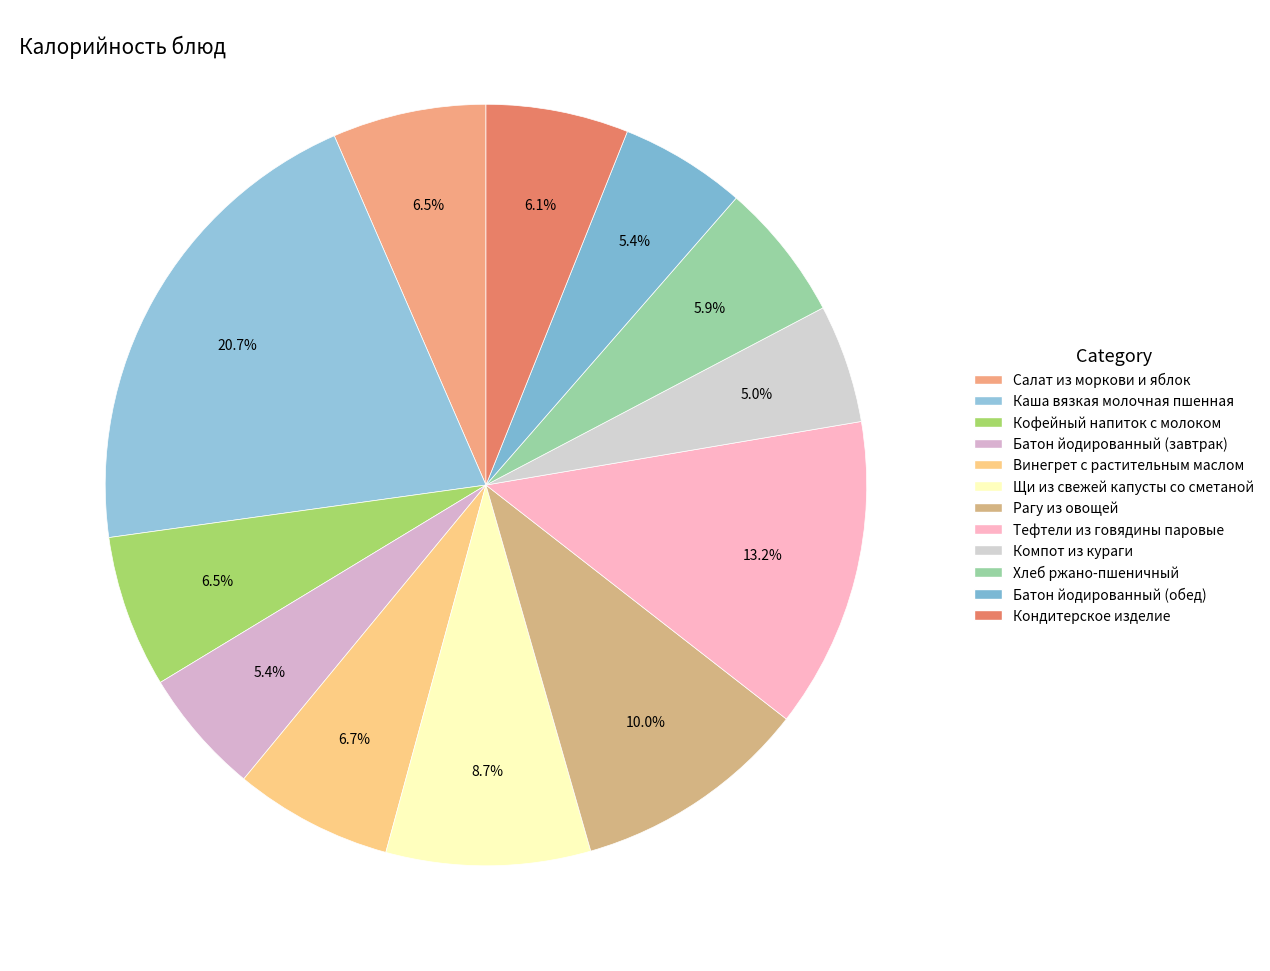

Which category has the biggest portion of the pie?

Каша вязкая молочная пшенная